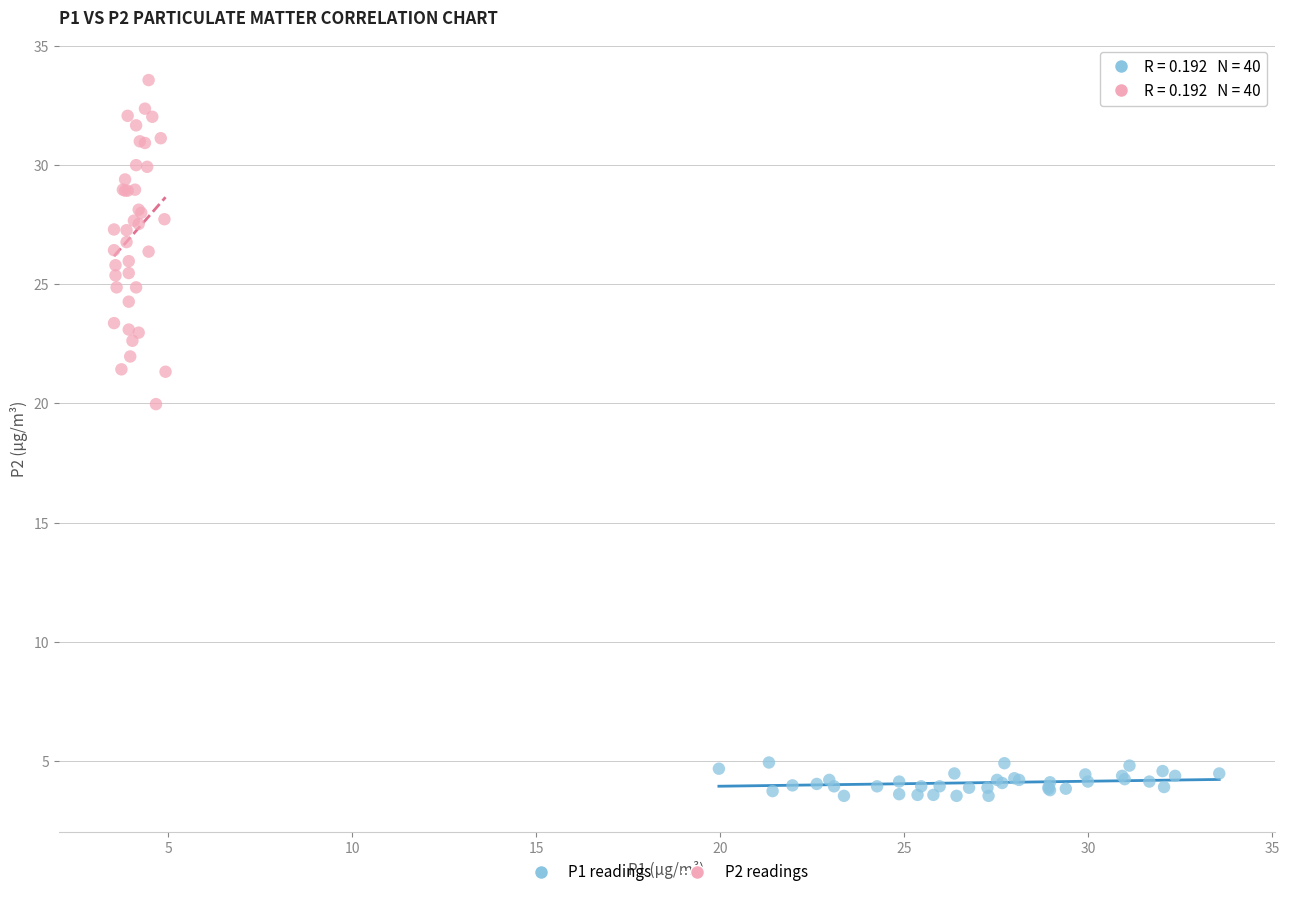

What are all the series names shown in the legend?

P1 readings, P2 readings